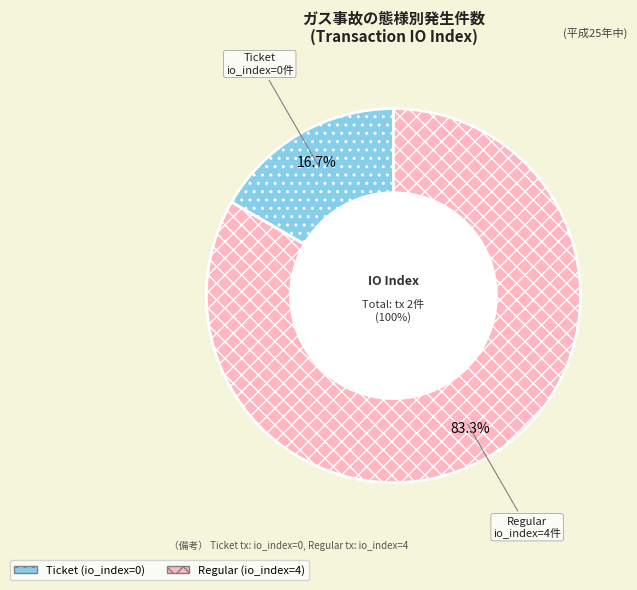

Between Ticket and Regular, which is larger?

Regular